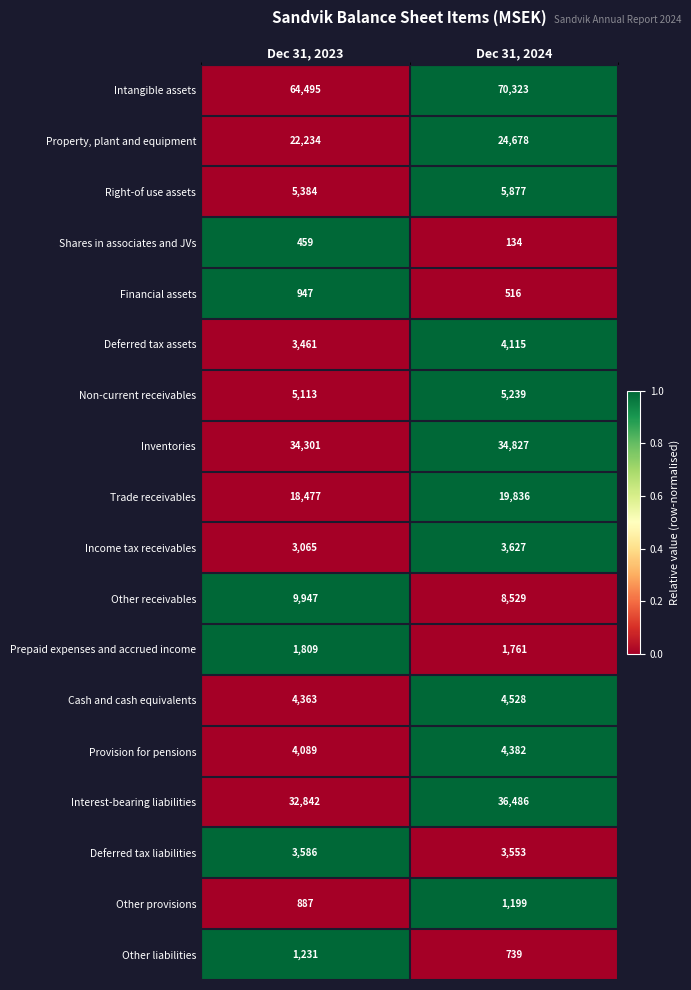

At which category does the chart reach its peak across all series?

Dec 31, 2024